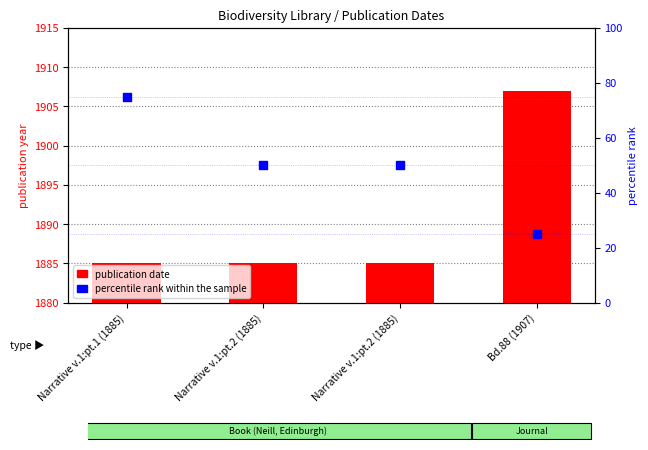

What are all the series names shown in the legend?

publication date, percentile rank within the sample